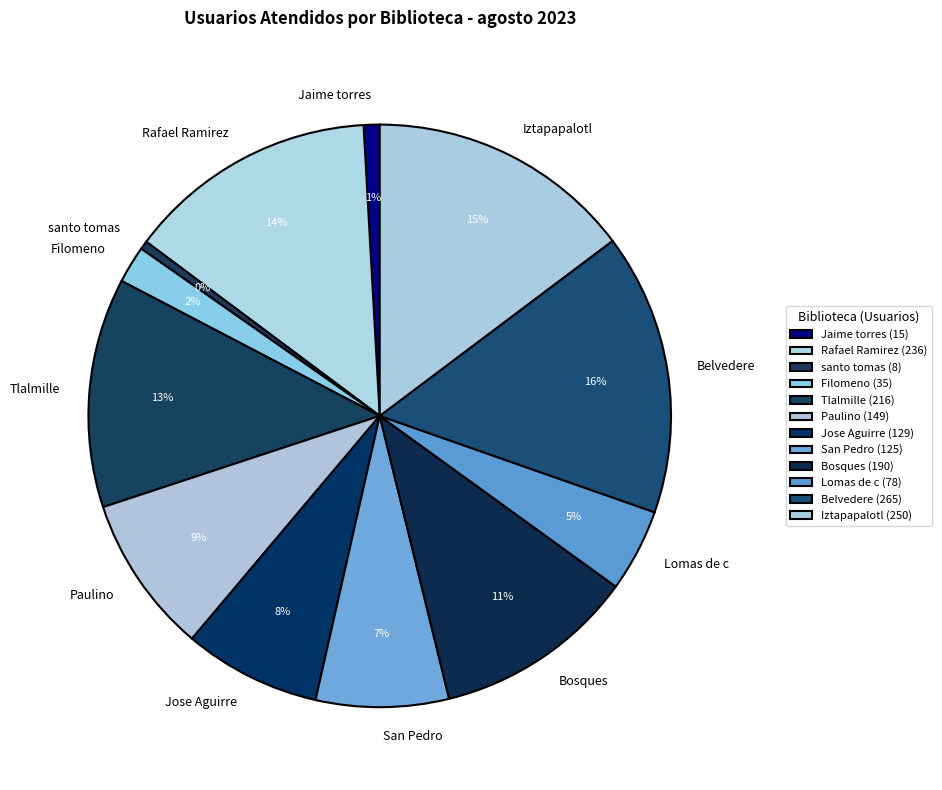

Is Jaime torres the majority of the pie?

No